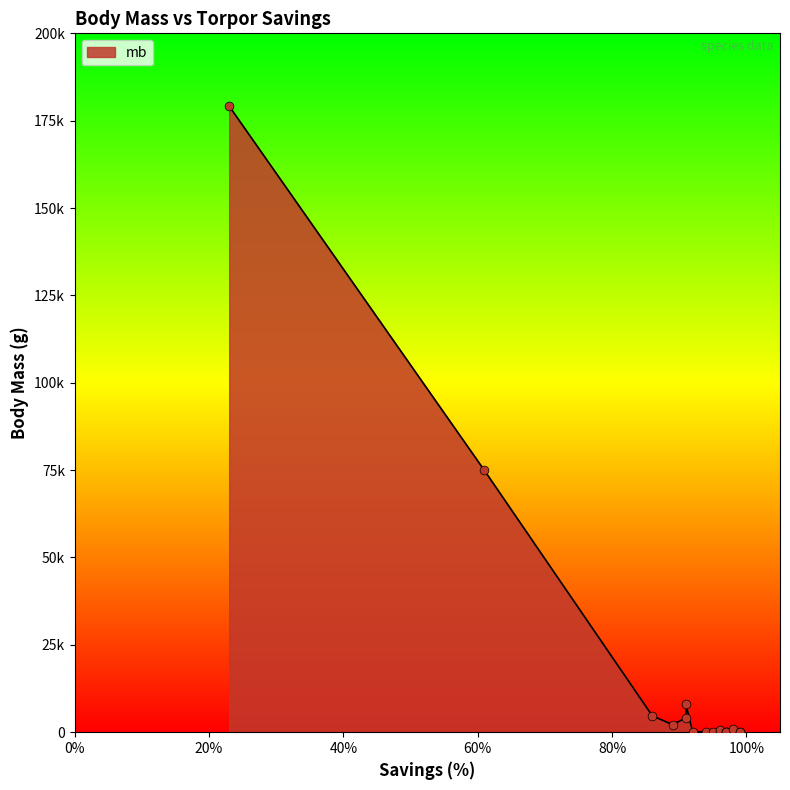

Between 97 and 96, which is larger?

97